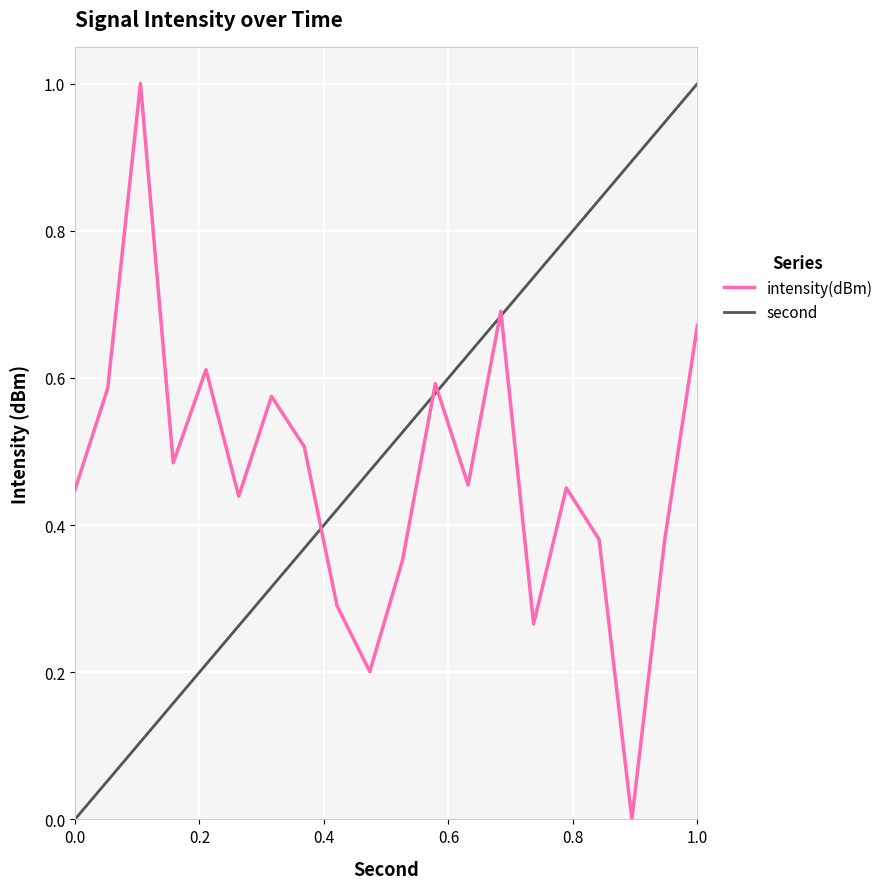

What is the highest value of the intensity(dBm) series?

1.0